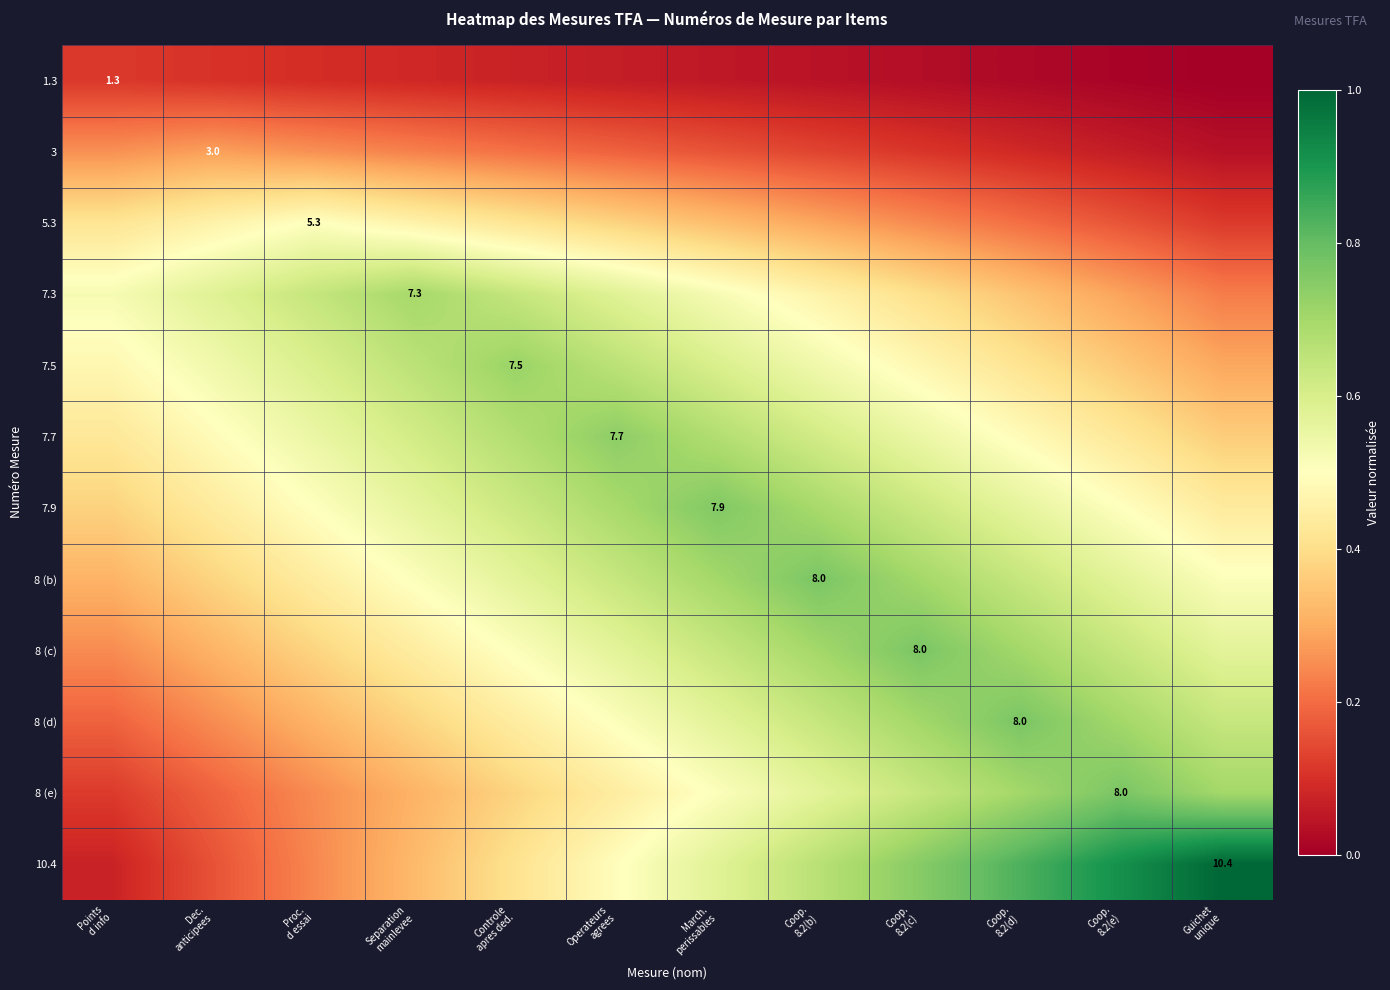

At which category is the sum across all series the highest?

Coop.
8.2(b)